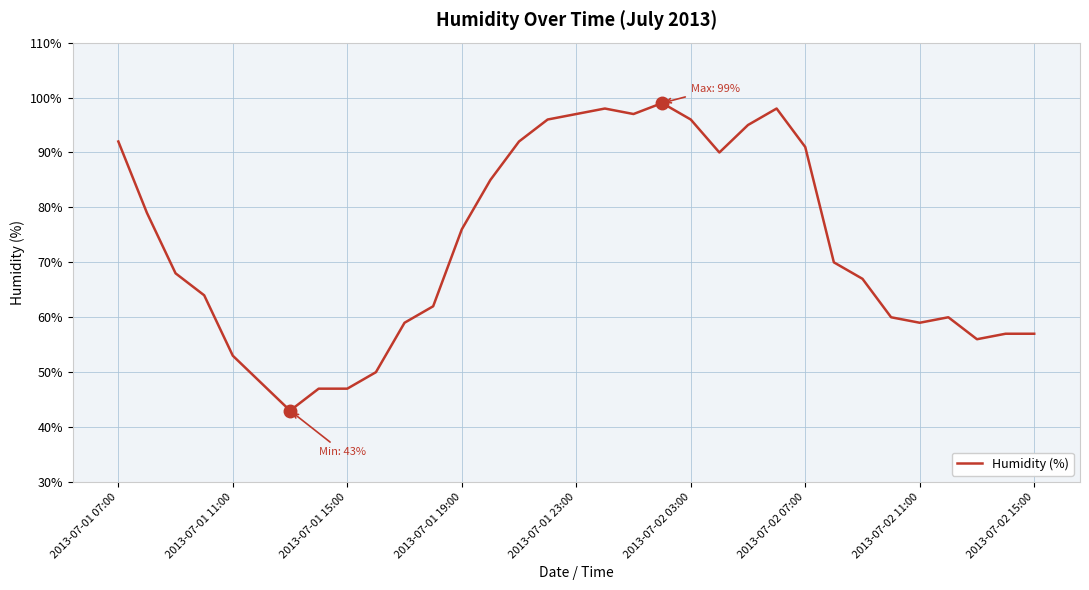

Does the chart display data point markers on the line(s)?

No